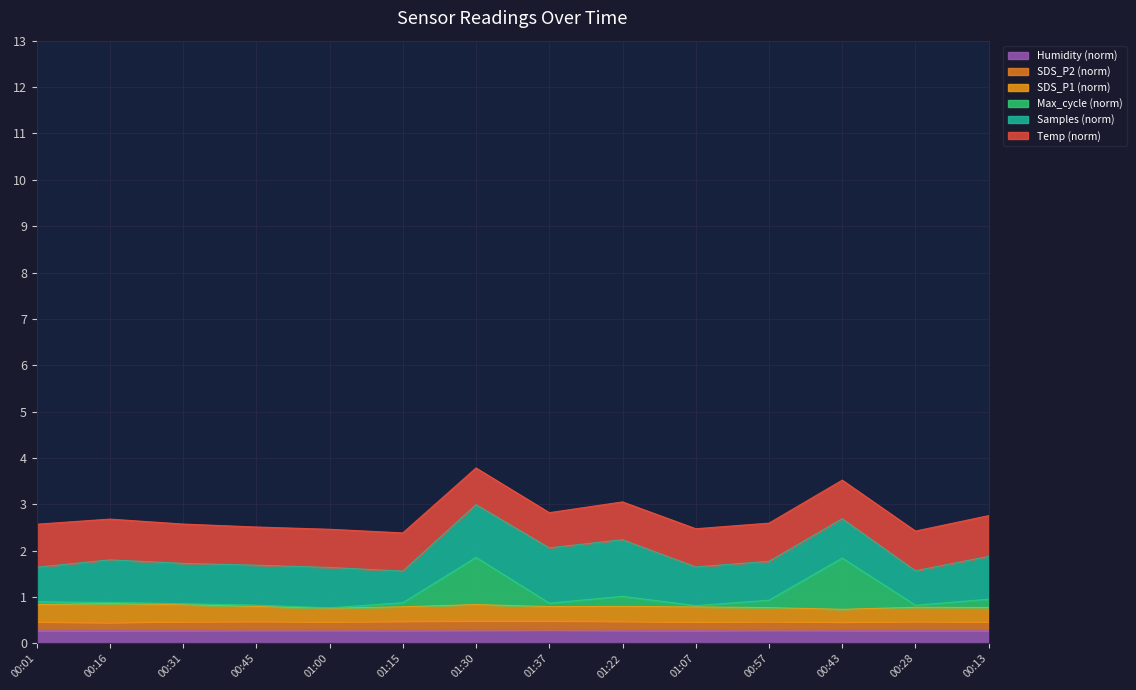

Does the chart display data point markers on the line(s)?

No